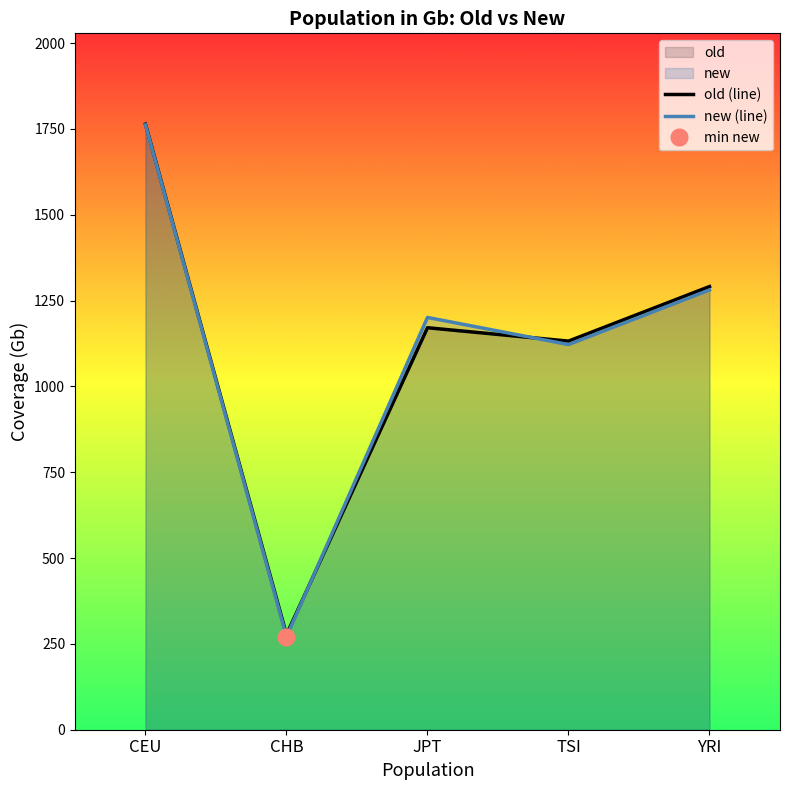

At how many categories does at least one series exceed 339?

4